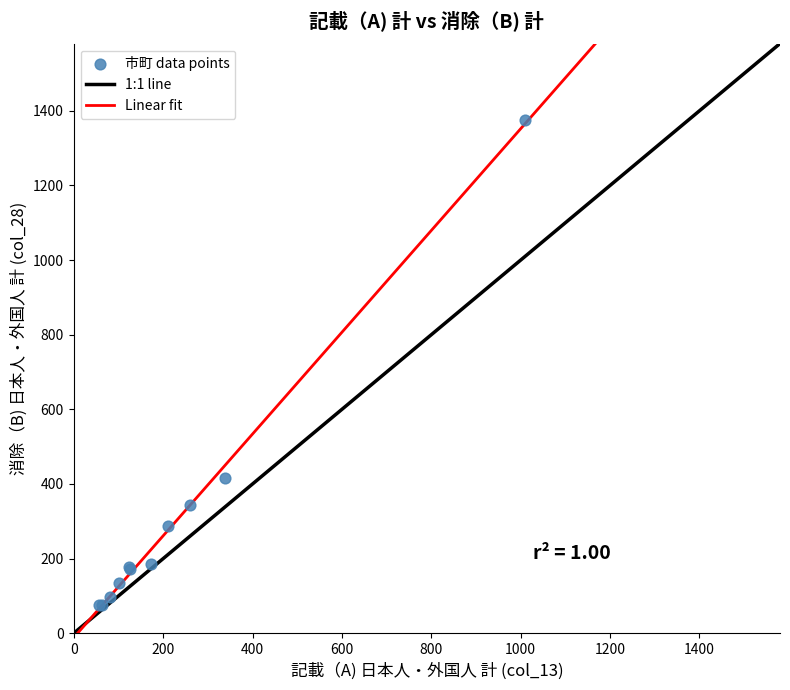

What Y value in the scatter plot is closest to 724?

416